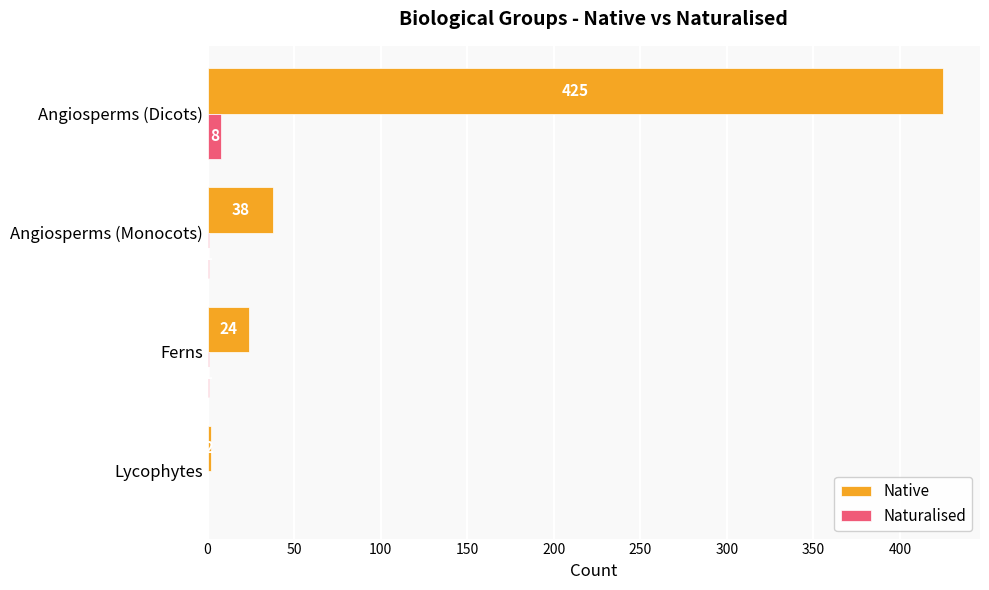

Read the Native value at Ferns.

24